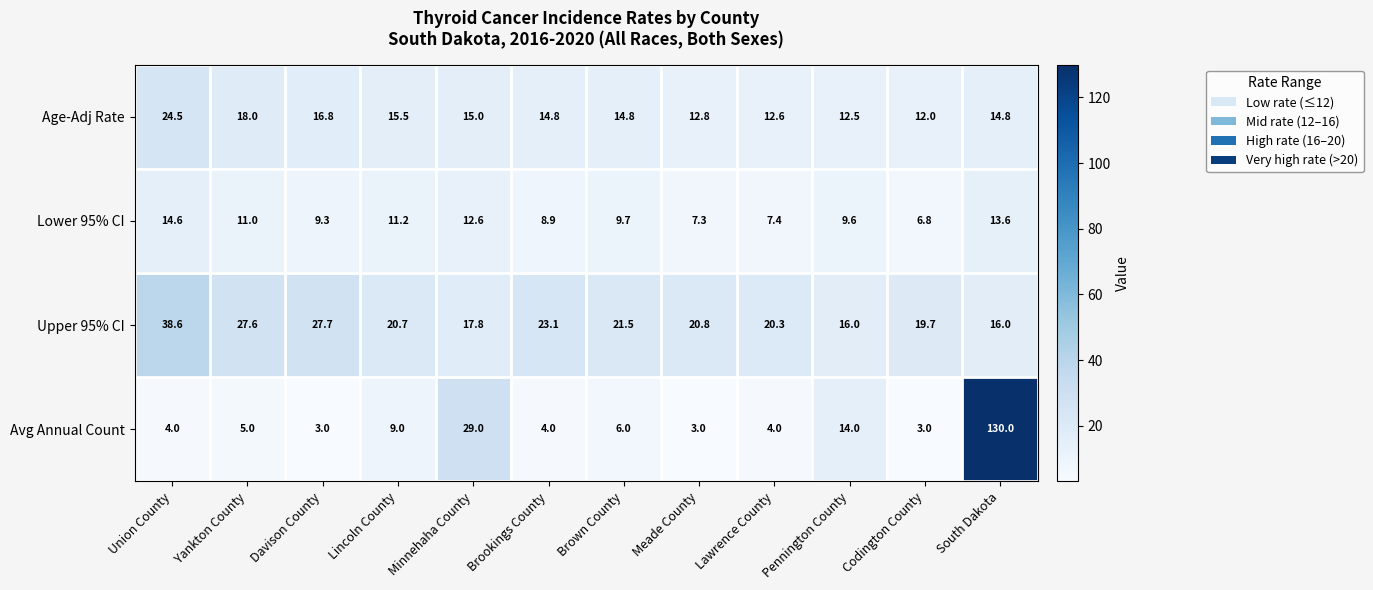

What is the average value of the Lower 95% CI series?

10.2